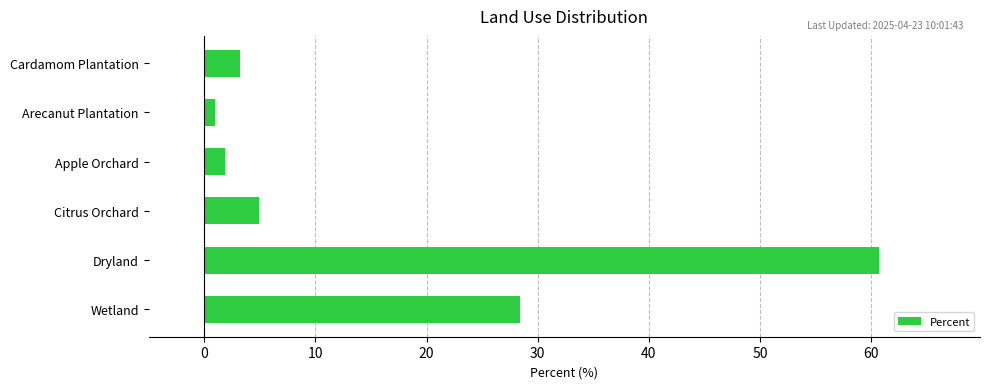

What is the greatest value displayed?

60.7